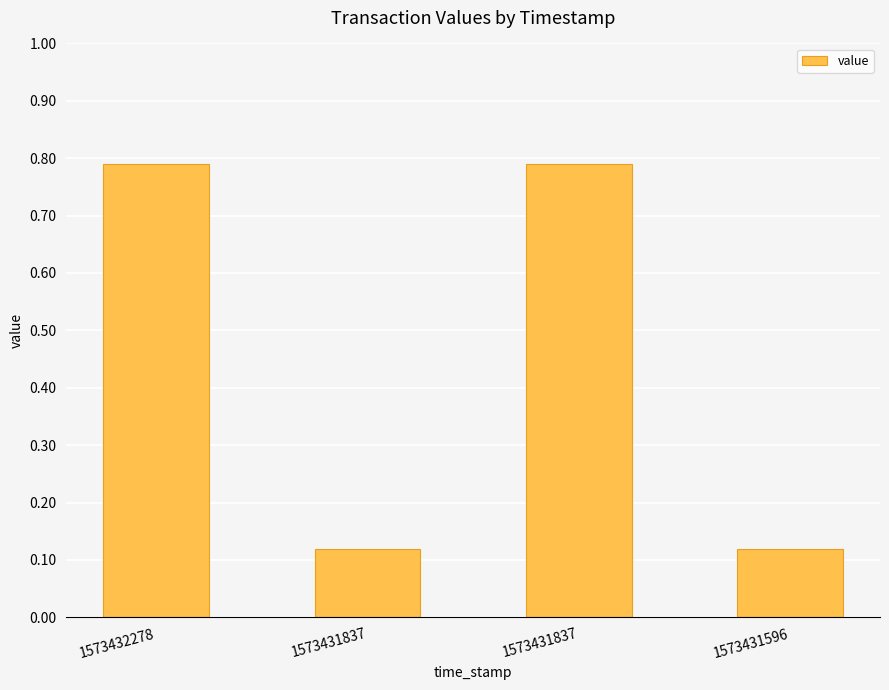

What is the difference between the maximum and minimum values?

0.7